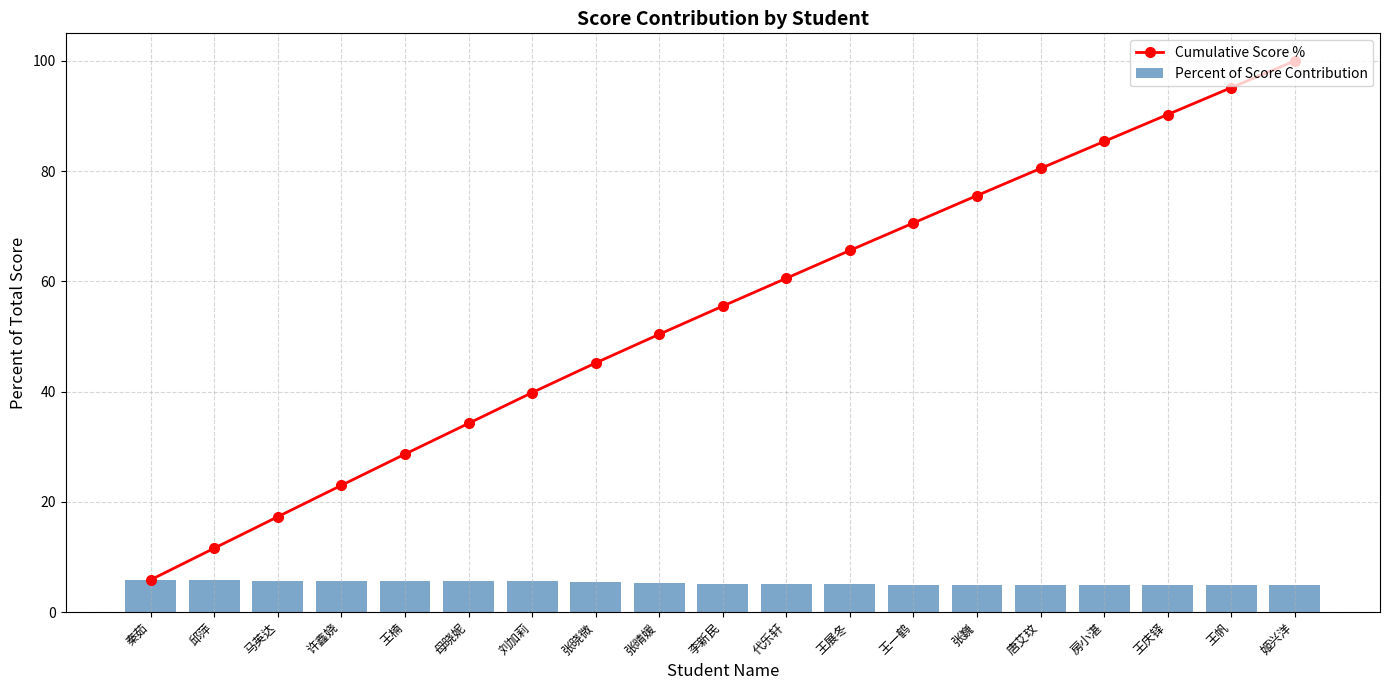

Reading left to right, what are all the values shown in this chart?

Cumulative Score %: 5.8	11.6	17.3	23.0	28.6	34.2	39.8	45.2	50.4	55.5	60.6	65.6	70.6	75.6	80.5	85.4	90.3	95.1	100.0
Percent of Score Contribution: 5.8	5.7	5.7	5.7	5.7	5.6	5.6	5.4	5.2	5.1	5.1	5.1	5.0	5.0	4.9	4.9	4.9	4.9	4.9